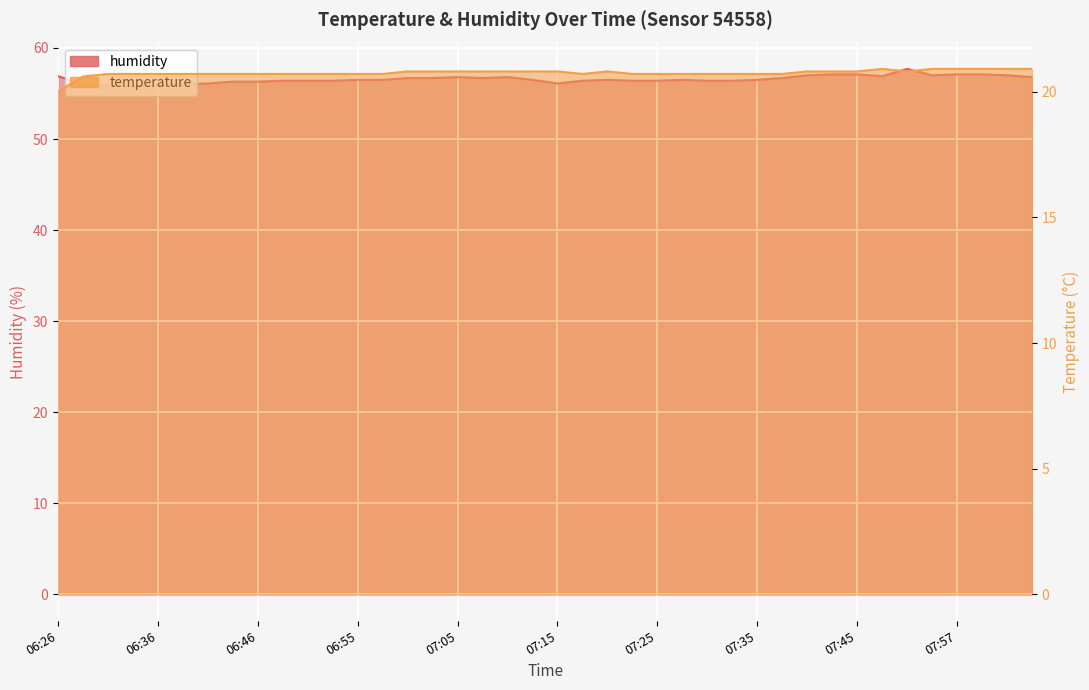

The value of temperature at 07:52 is 6.8. True or false?

False